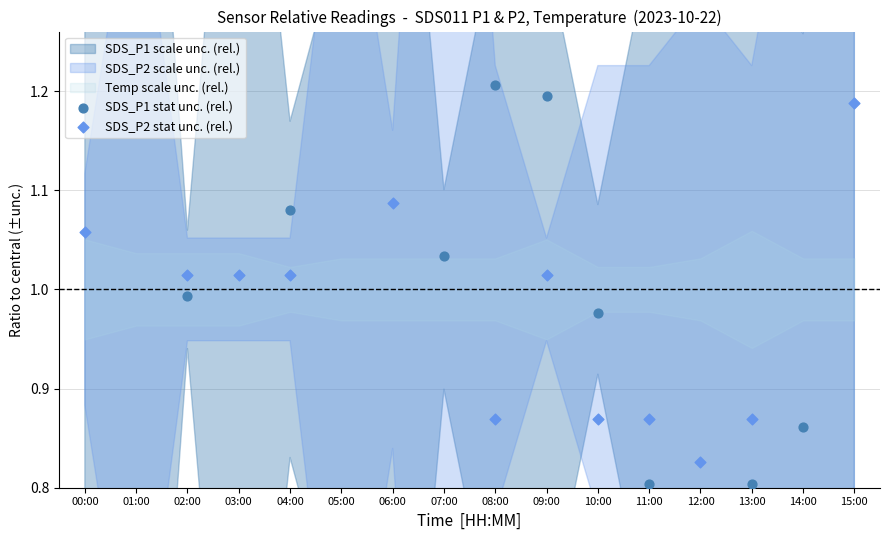

At which category is the sum across all series the highest?

00:00